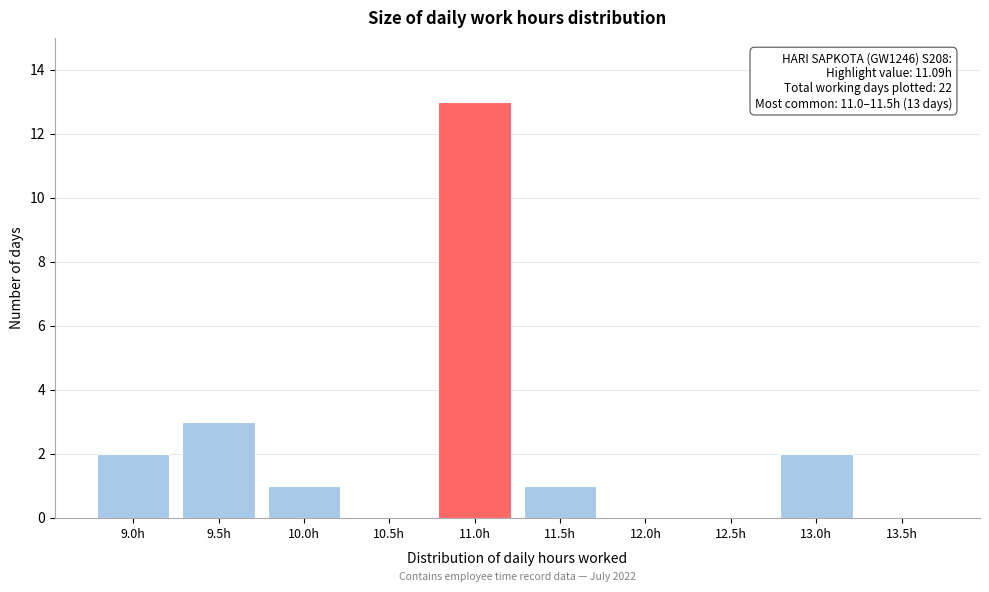

Reading right to left, extract all data points from this chart.

13.5h=0	13.0h=2	12.5h=0	12.0h=0	11.5h=1	11.0h=13	10.5h=0	10.0h=1	9.5h=3	9.0h=2